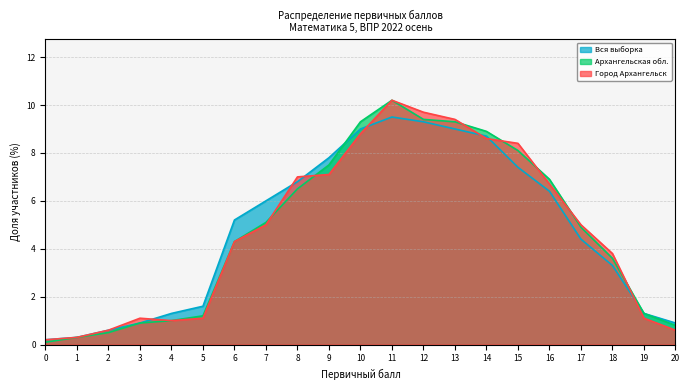

Which series has the largest range (max minus min)?

Архангельская обл.